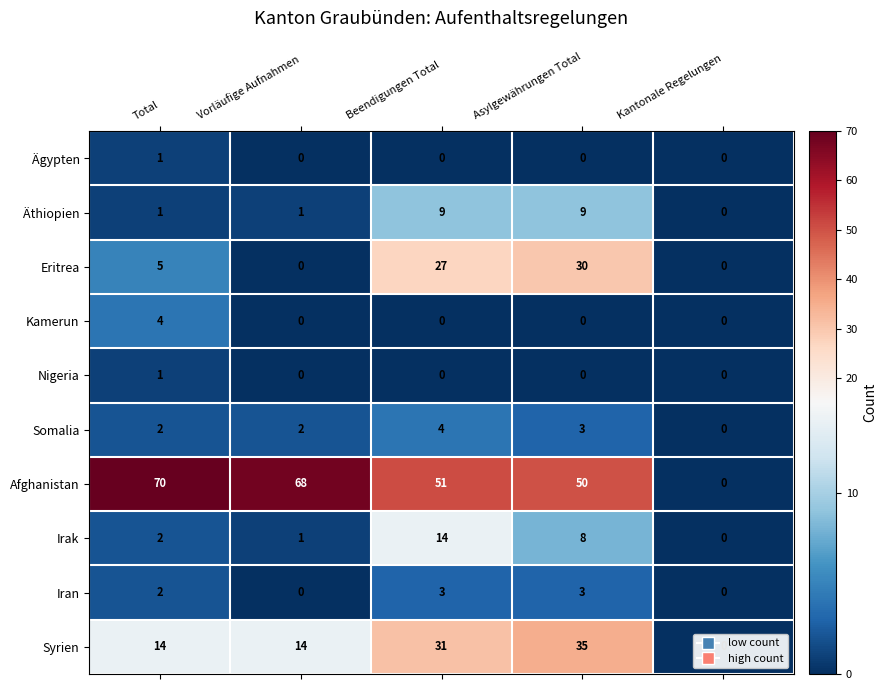

Is it true that Somalia equals 0 at Kantonale Regelungen?

True